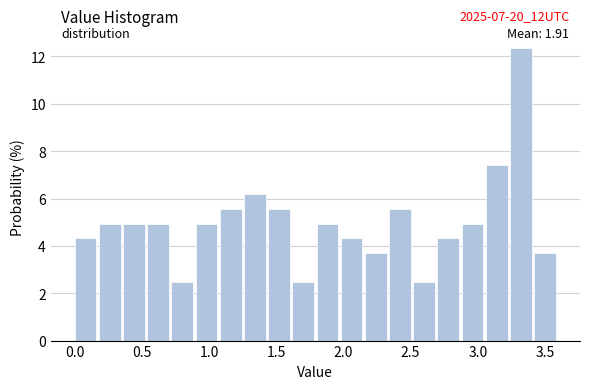

Read against the x-axis, roughly where is the centre of the tallest bar?

3.30